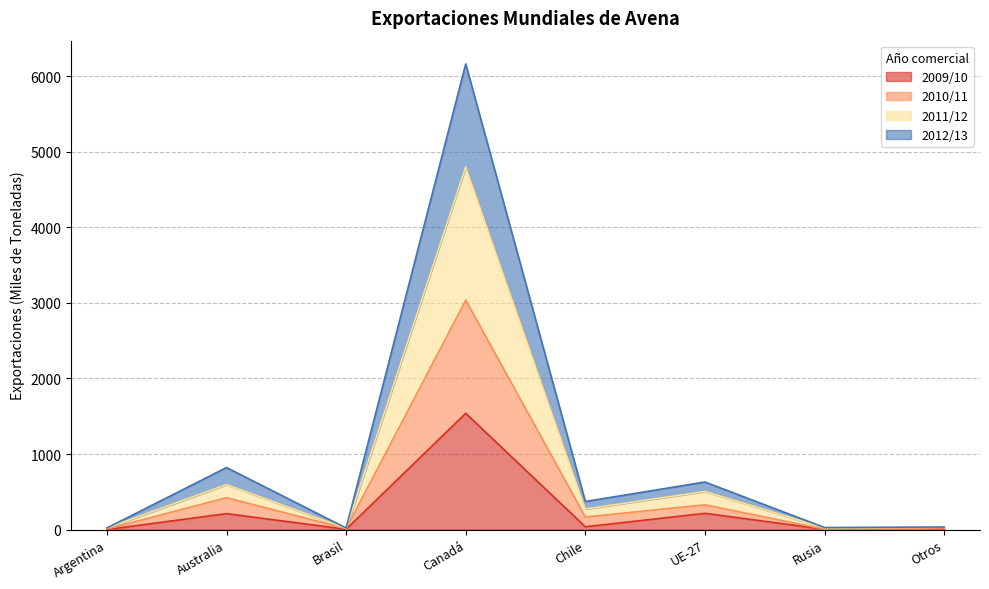

Does the chart display data point markers on the line(s)?

No